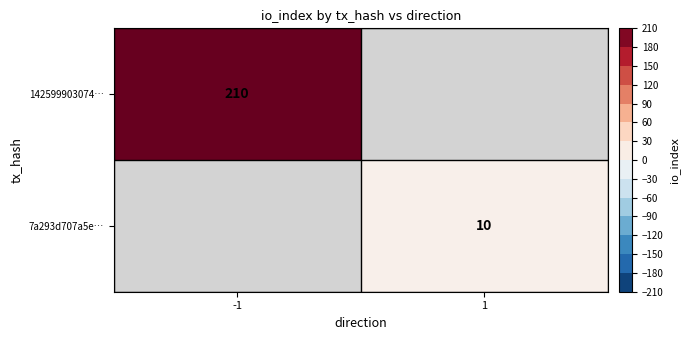

Which label corresponds to the smallest value in the chart?

1